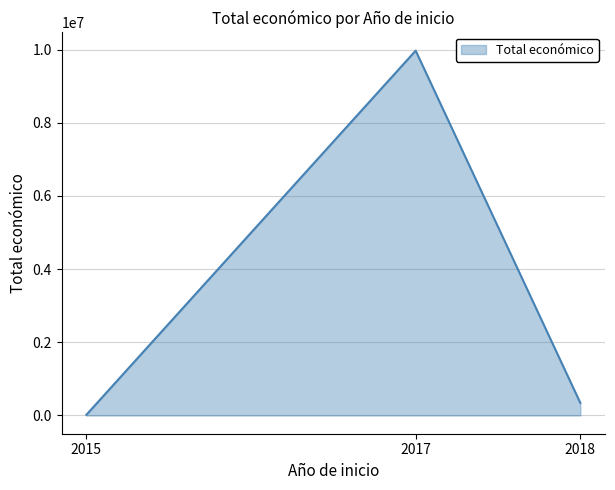

List the labels in order of value, smallest first.

2015, 2018, 2017